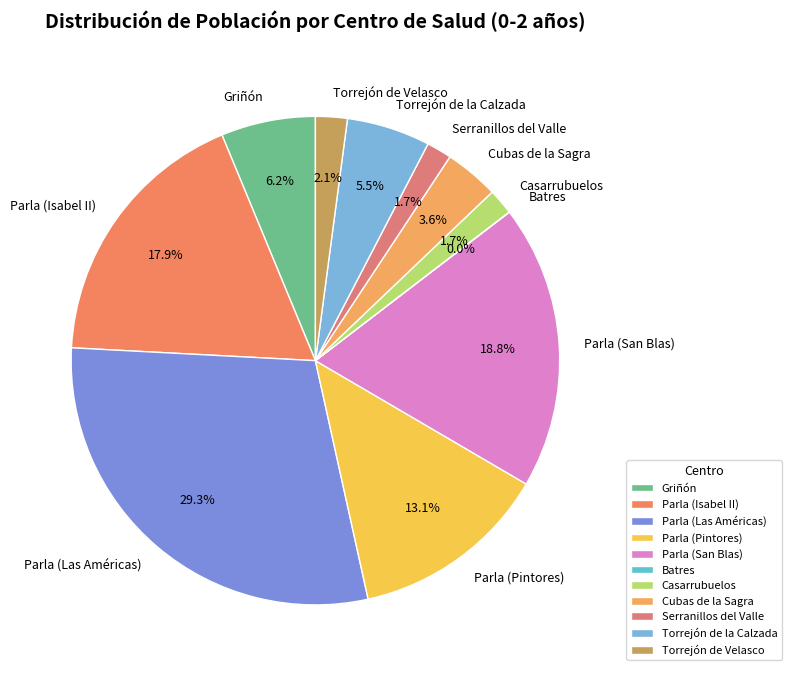

True or false: Torrejón de la Calzada accounts for 1% of the total.

False